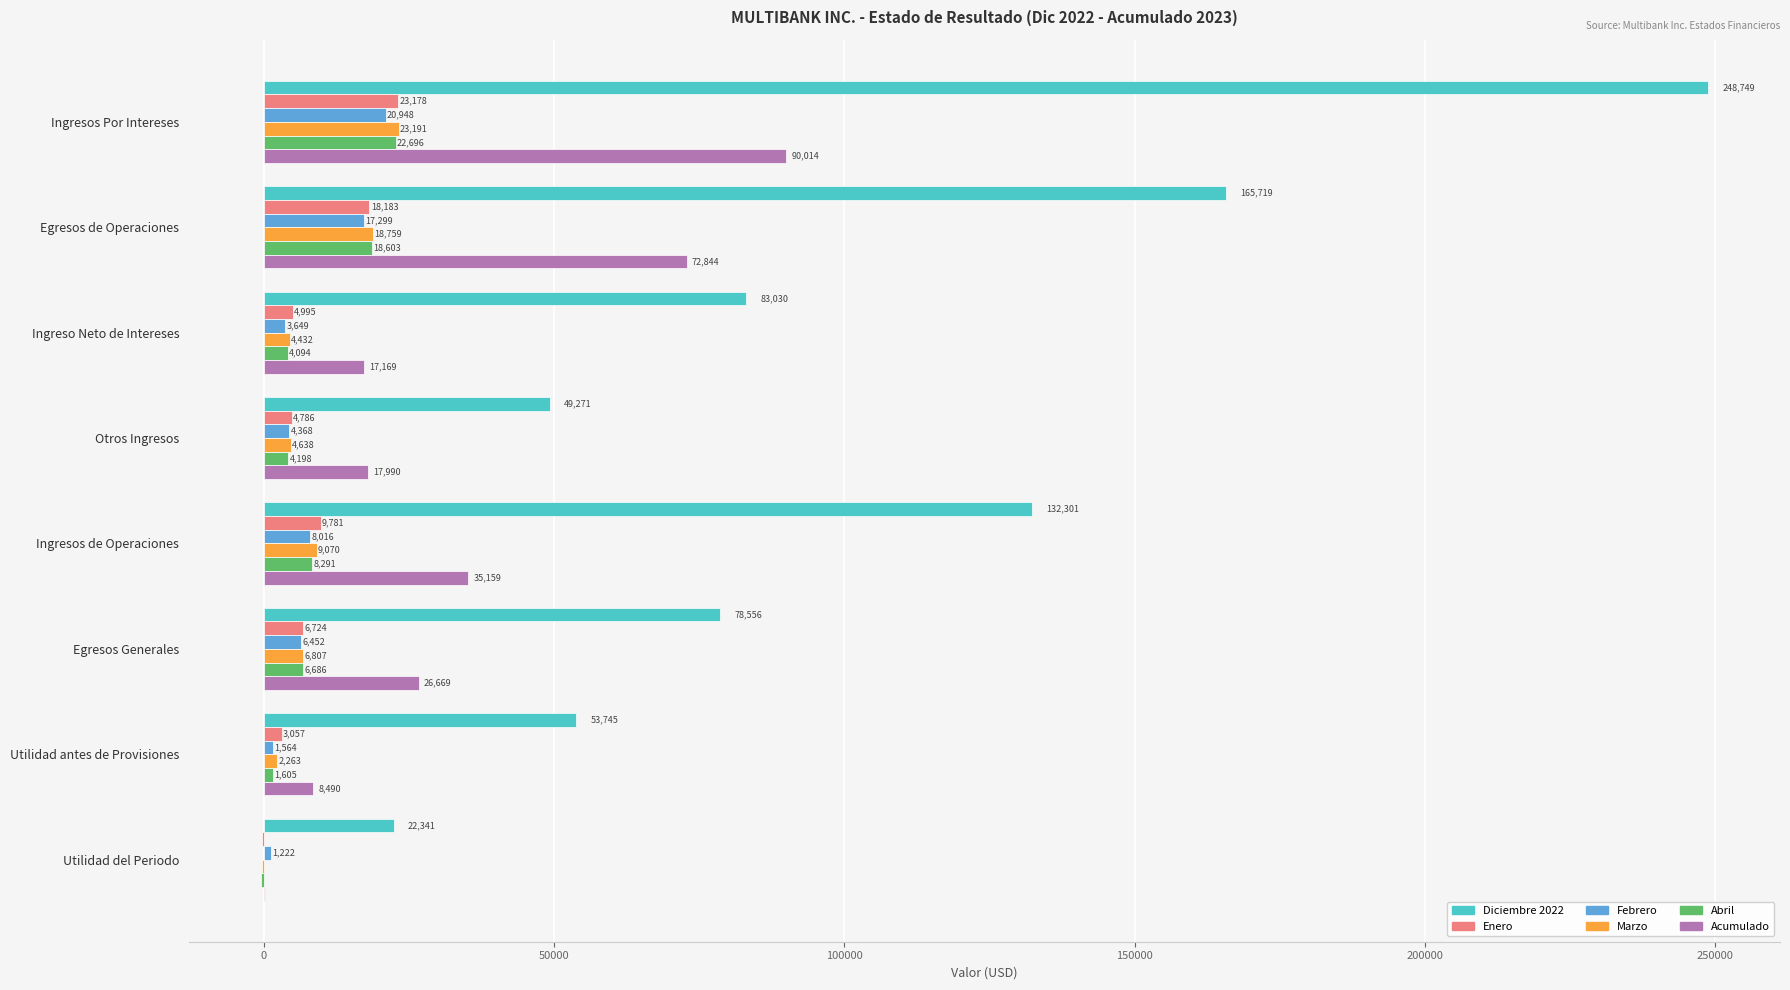

True or false: Marzo has a value of 6806.8 at Egresos Generales.

True